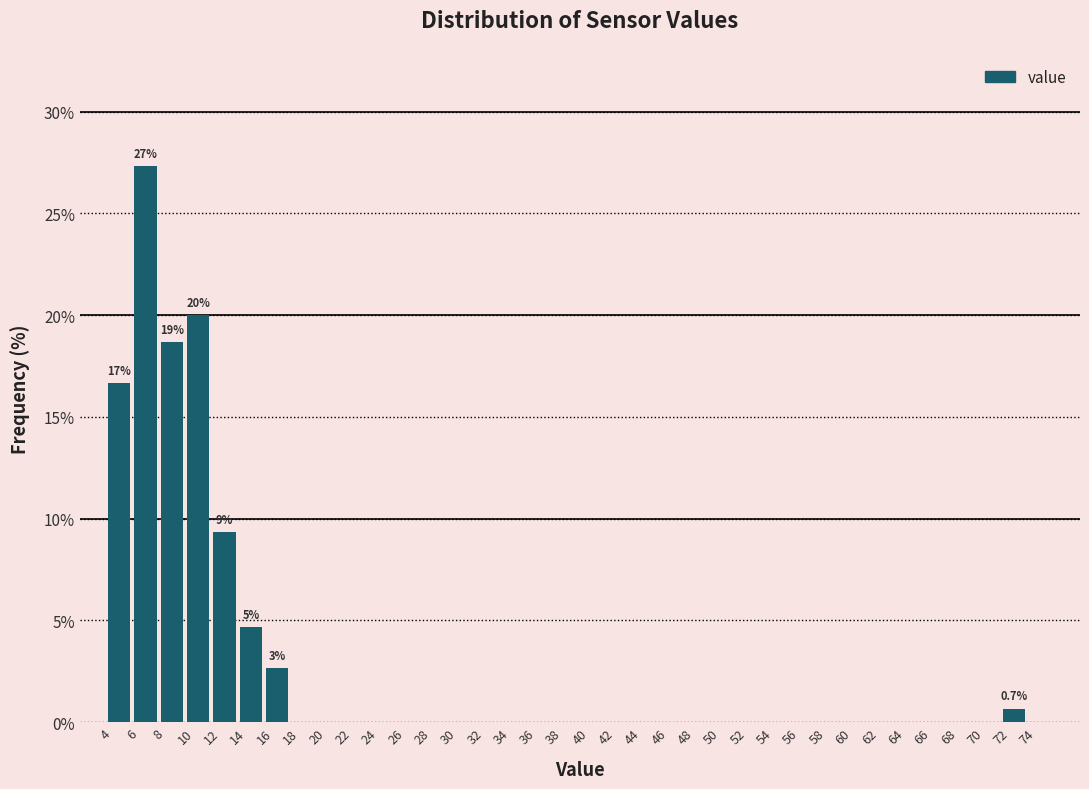

Which range on the x-axis has the tallest bar?

6 to 8